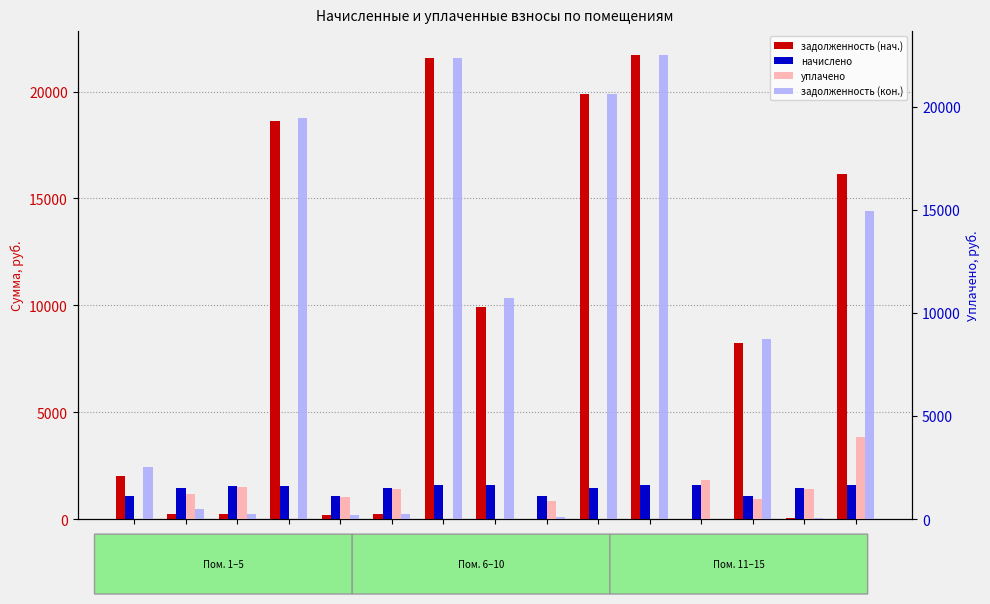

What is the total value across all series at Пом.
12?

3473.0